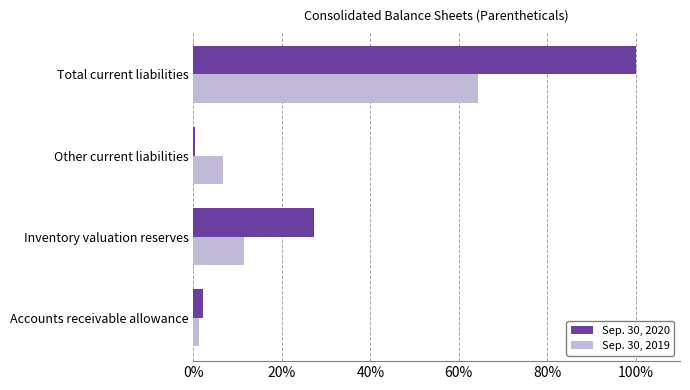

What is the sum of all Sep. 30, 2020 values?

129.9